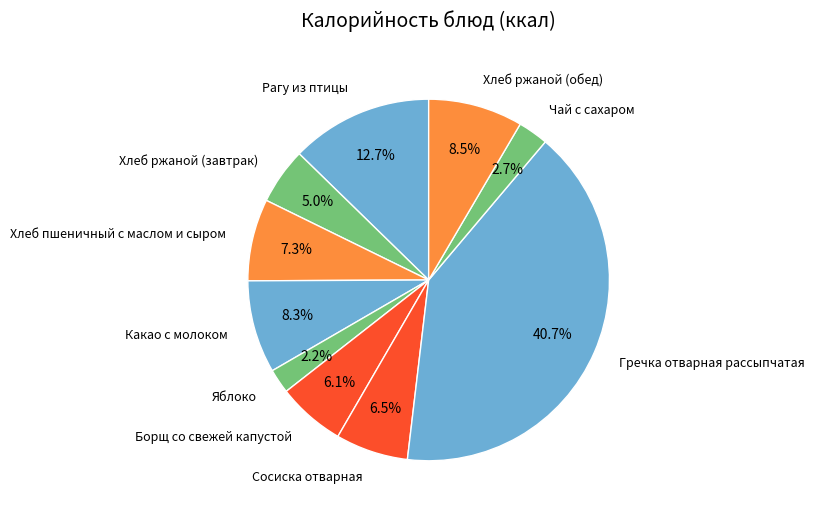

Between Гречка отварная рассыпчатая and Хлеб ржаной (обед), which is larger?

Гречка отварная рассыпчатая